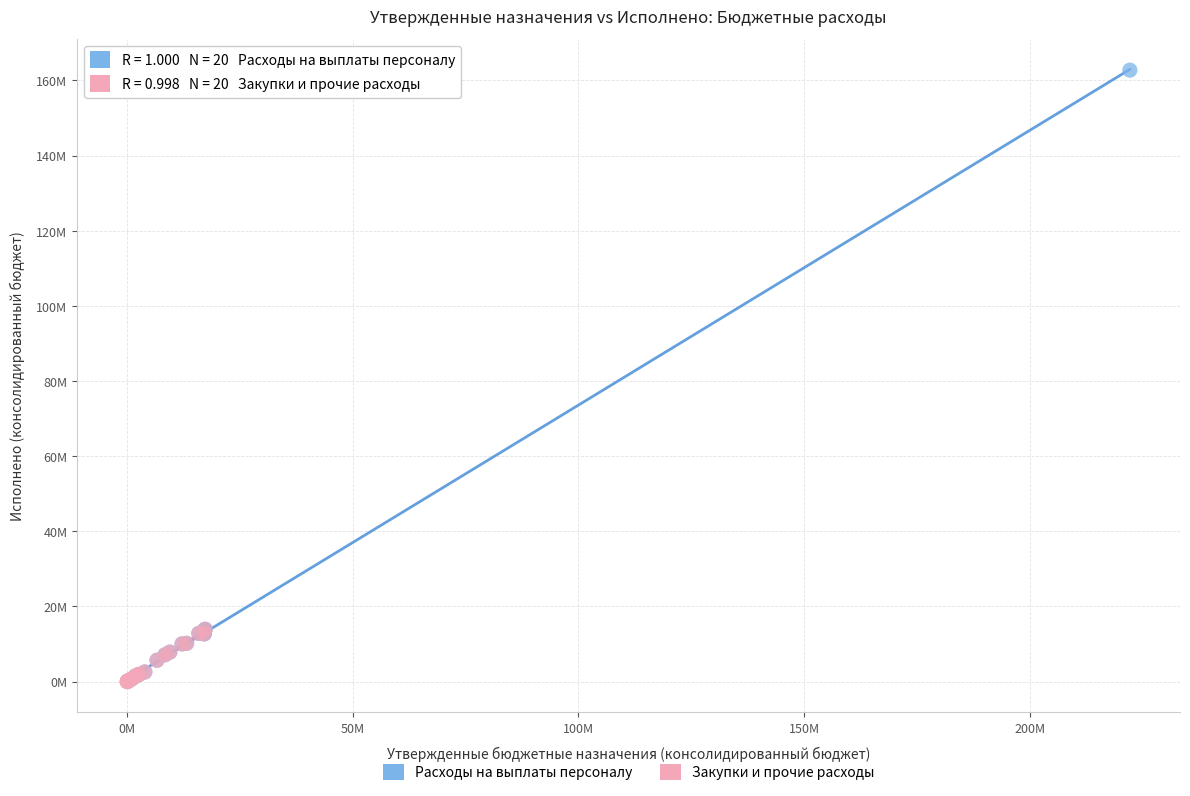

What are all the series names shown in the legend?

Расходы на выплаты персоналу, Закупки и прочие расходы